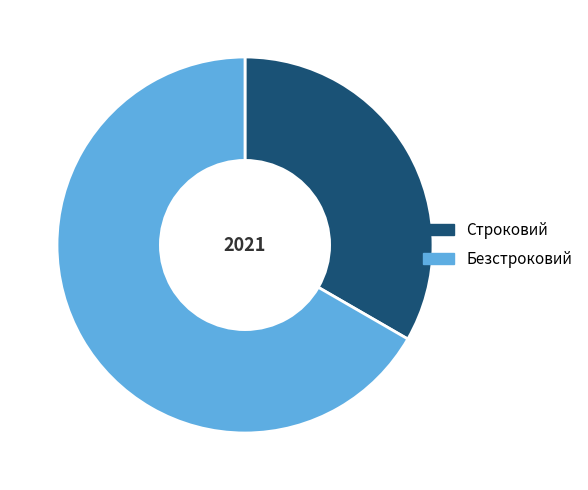

What is the majority slice?

Безстроковий